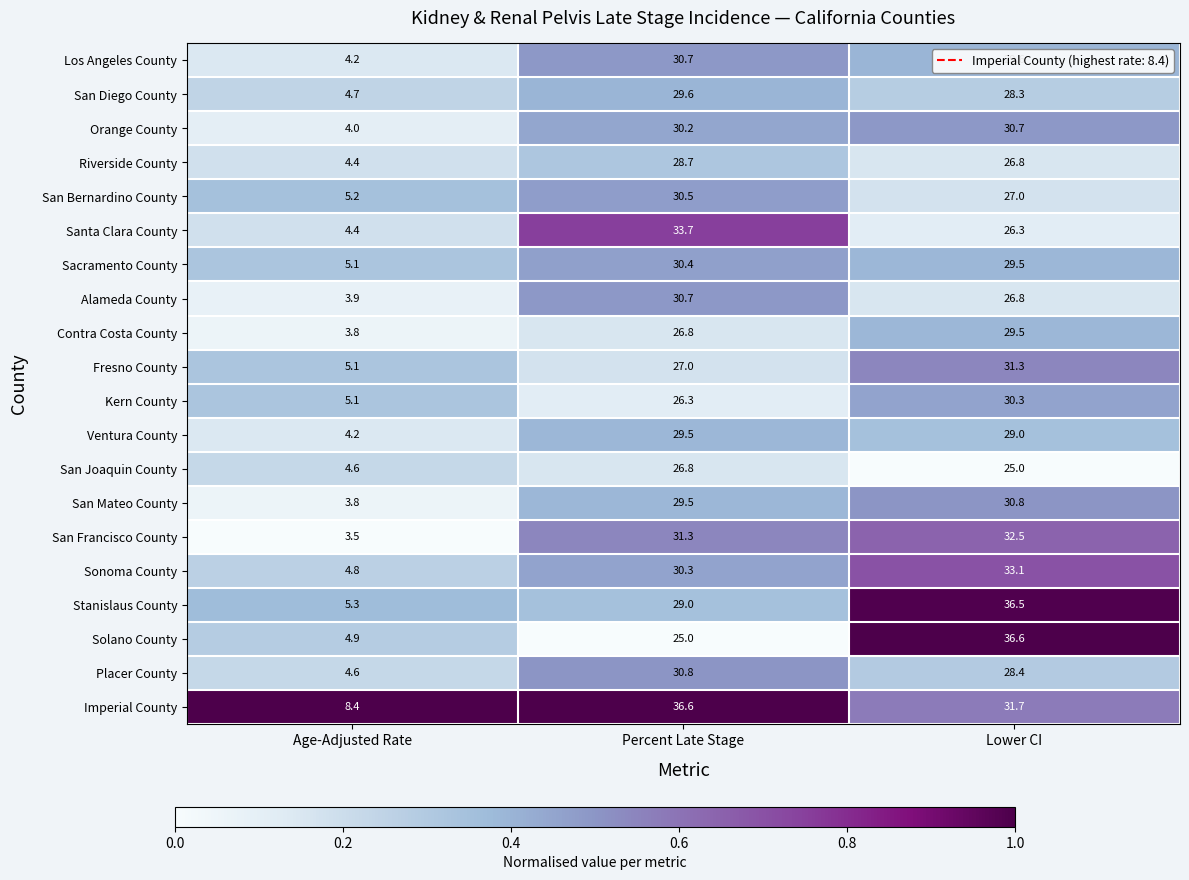

What is the sum of all Fresno County values?

63.4